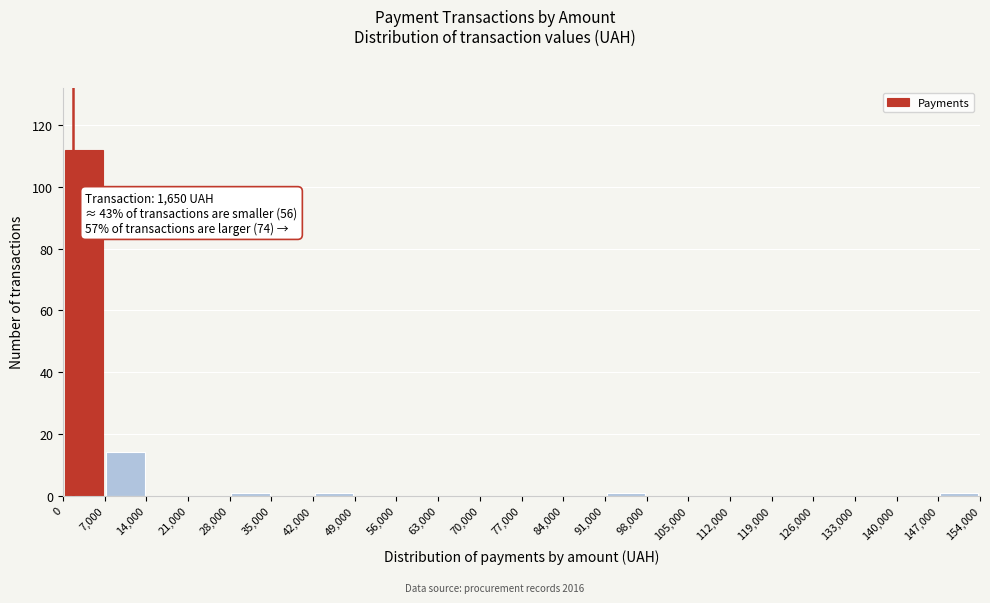

Which range on the x-axis has the tallest bar?

0 to 7,000